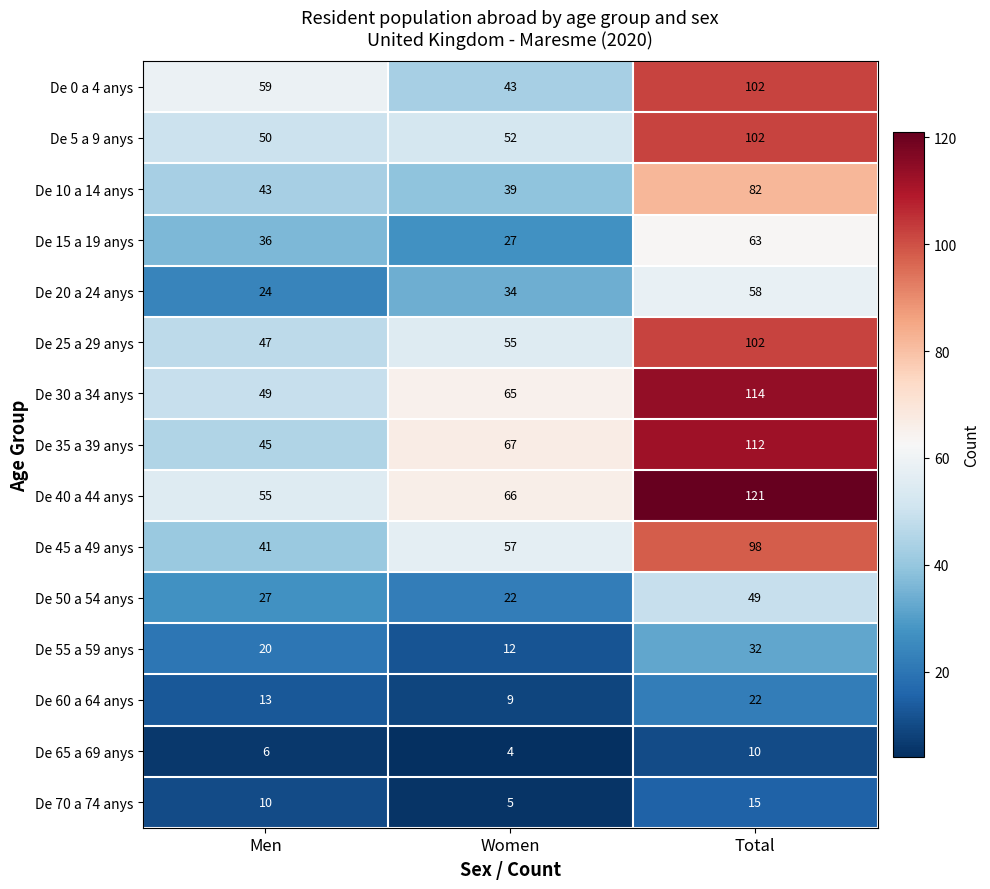

What is the spread (max minus min) of values at Total?

111